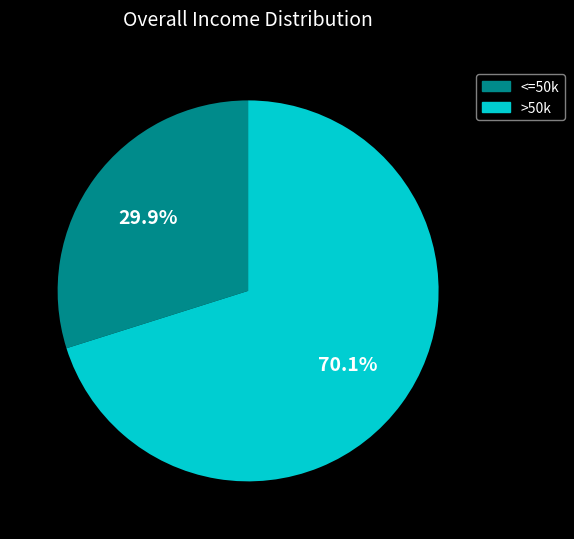

Does any single category account for the majority?

Yes